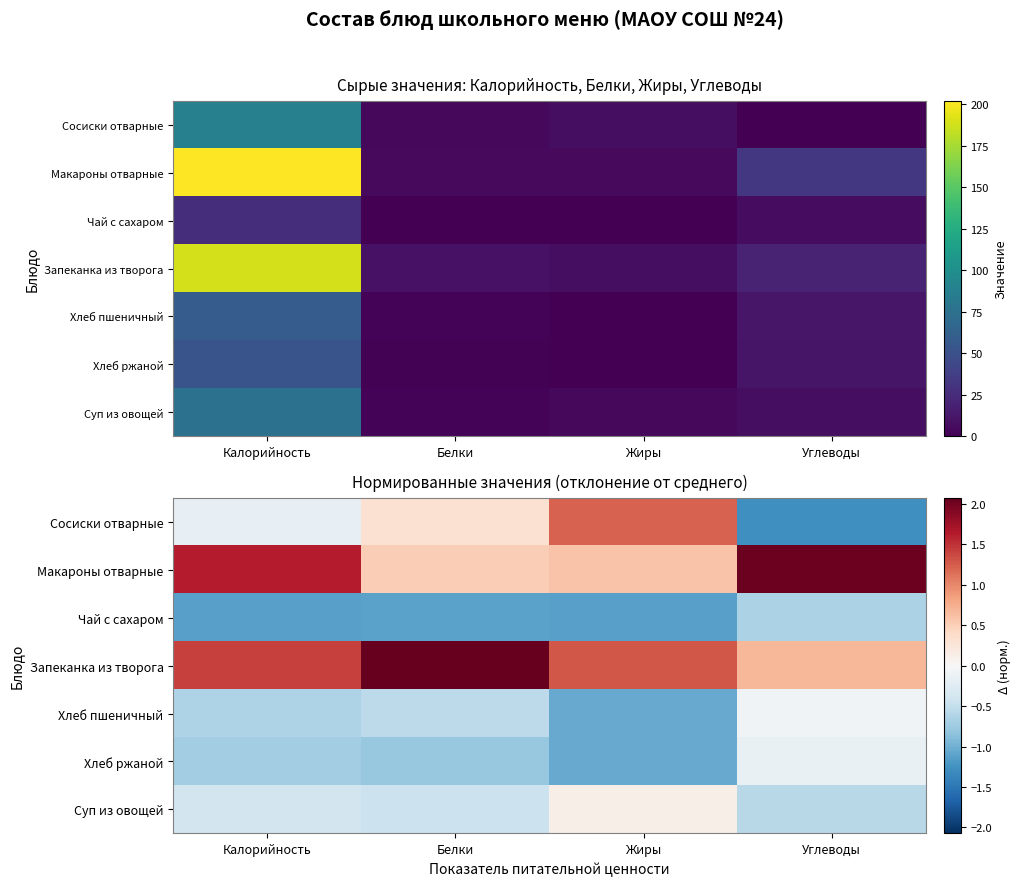

Is the value of Сосиски отварные at Углеводы greater than the value of Макароны отварные at Калорийность?

No